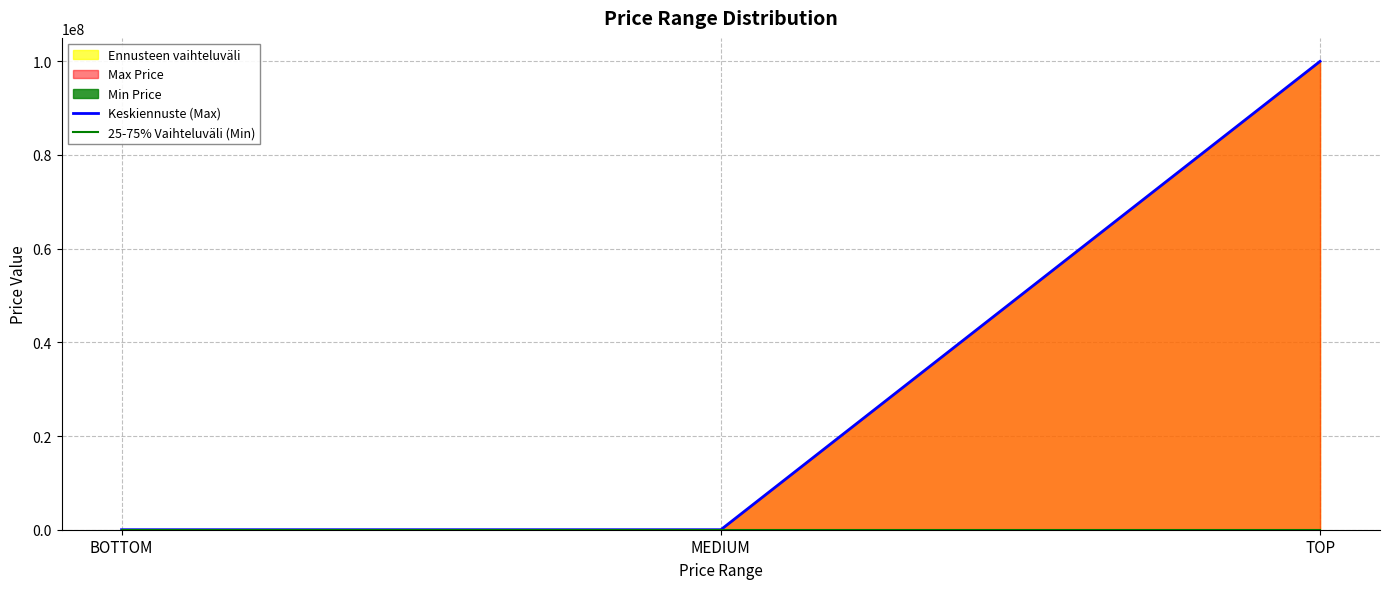

Reading left to right, what are all the values shown in this chart?

Keskiennuste (Max): BOTTOM=1	MEDIUM=100	TOP=99999999
25-75% Vaihteluväli (Min): BOTTOM=0	MEDIUM=1	TOP=10